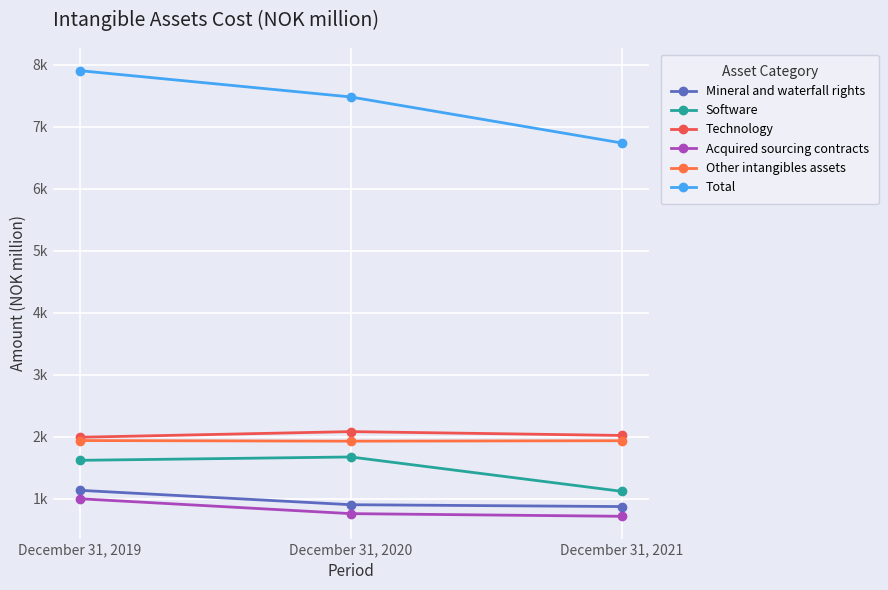

Is this an area chart (filled region under the line)?

No